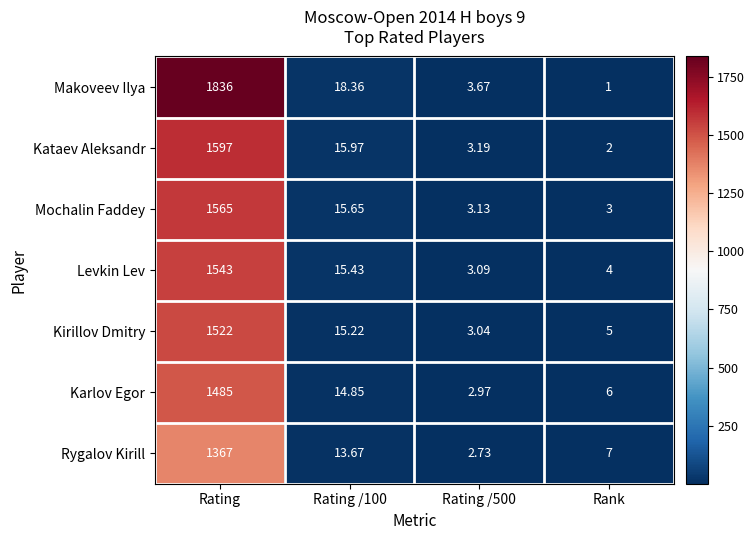

At Rating /100, list the series in order from smallest to largest.

Rygalov Kirill, Karlov Egor, Kirillov Dmitry, Levkin Lev, Mochalin Faddey, Kataev Aleksandr, Makoveev Ilya